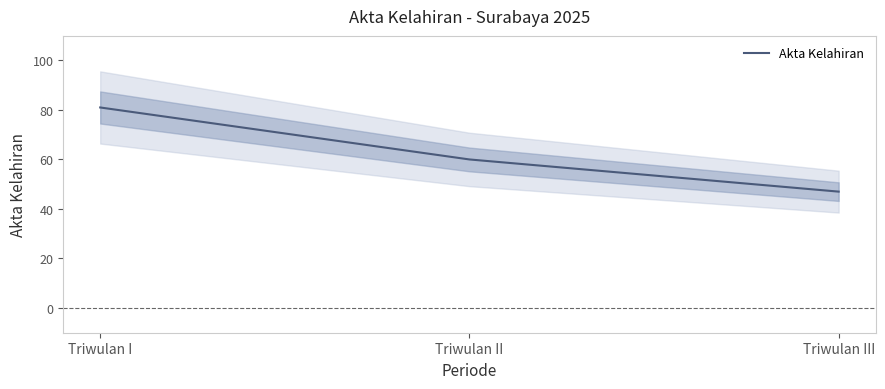

True or false: the data shows 47 at Triwulan III.

True